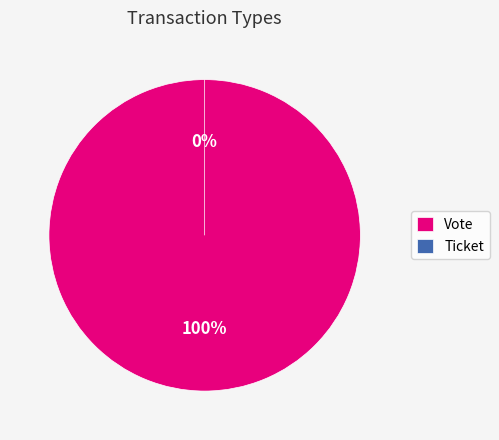

Does any single category account for the majority?

Yes